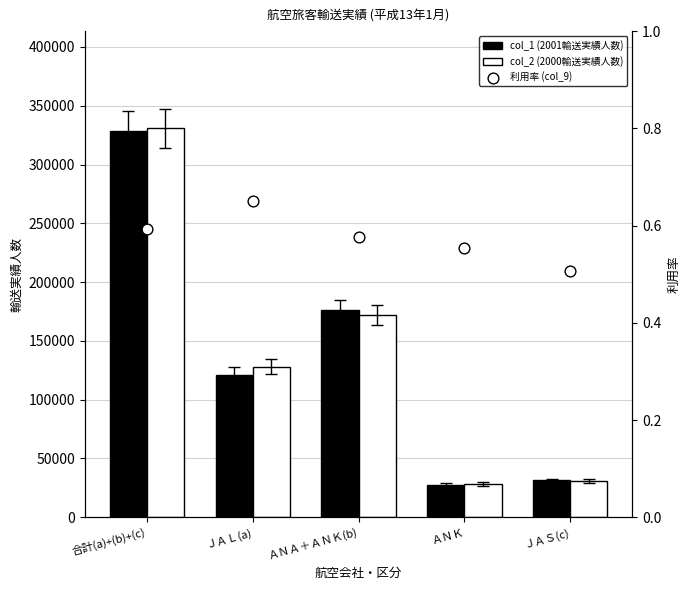

At how many categories does at least one series exceed 181240?

1